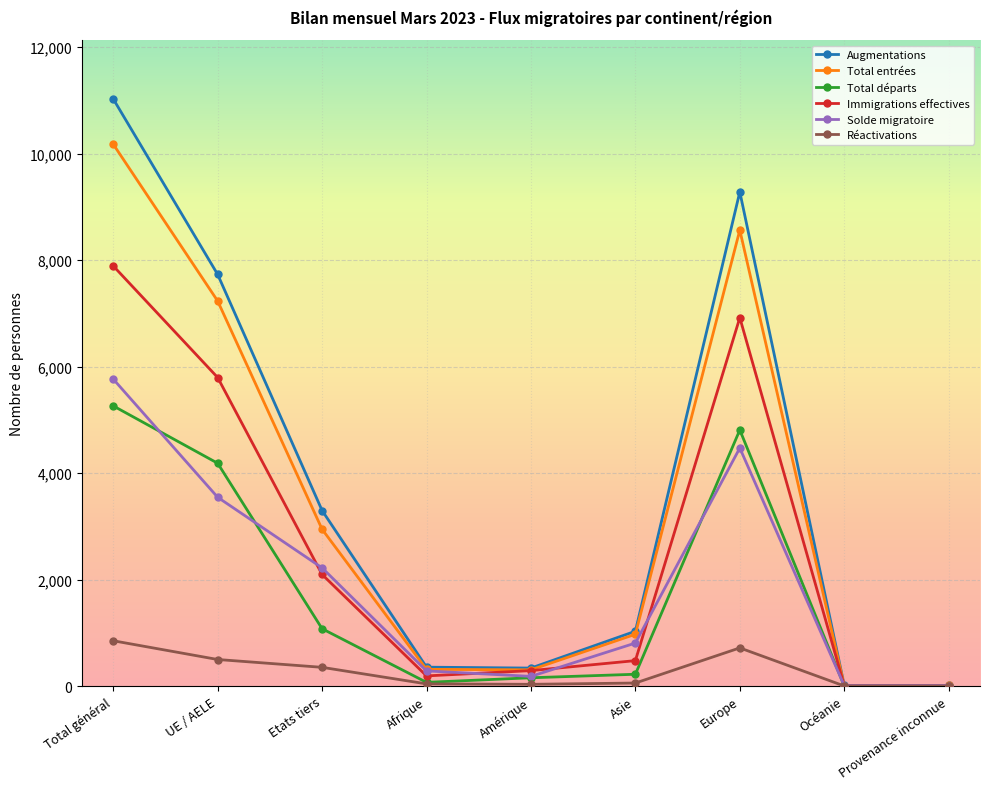

What is the greatest value displayed?

11028